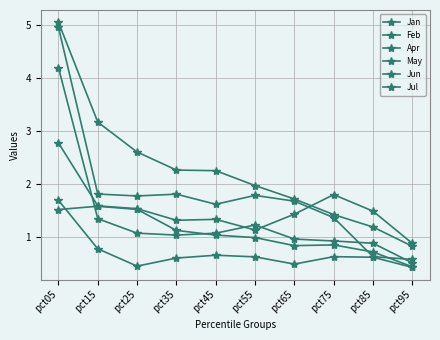

Between pct65 and pct85, which series saw the biggest shift?

Feb